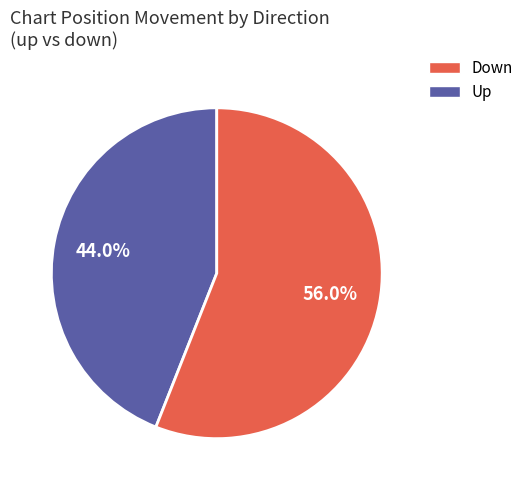

Rank the categories by value from highest to lowest.

Up, Down